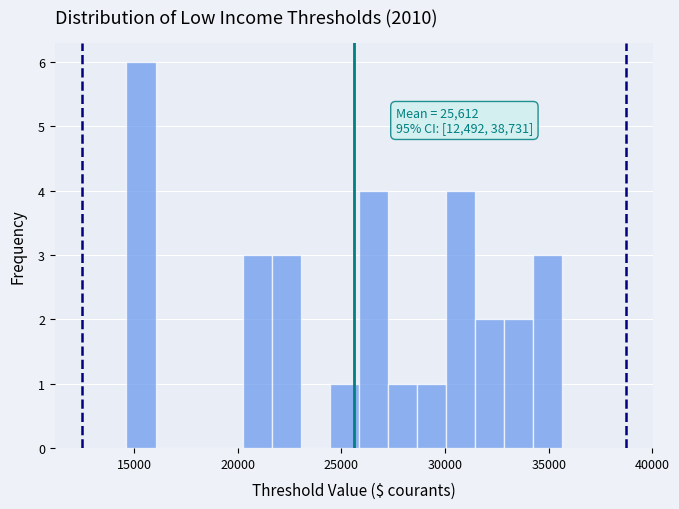

Around what value on the x-axis is the tallest bar? Give the approximate position of its centre, as read against the axis.

15500